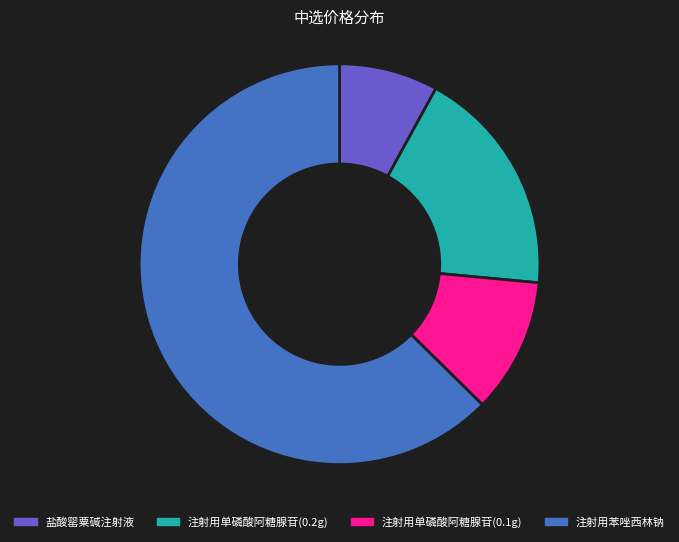

Is there a majority slice in this chart?

Yes